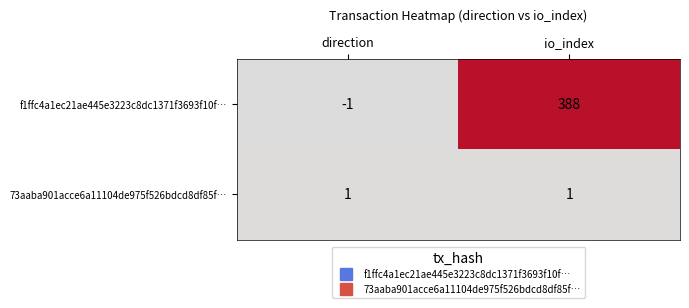

Where is f1ffc4a1ec21ae445e3223c8dc1371f3693f10f… nearest to the value 193?

direction